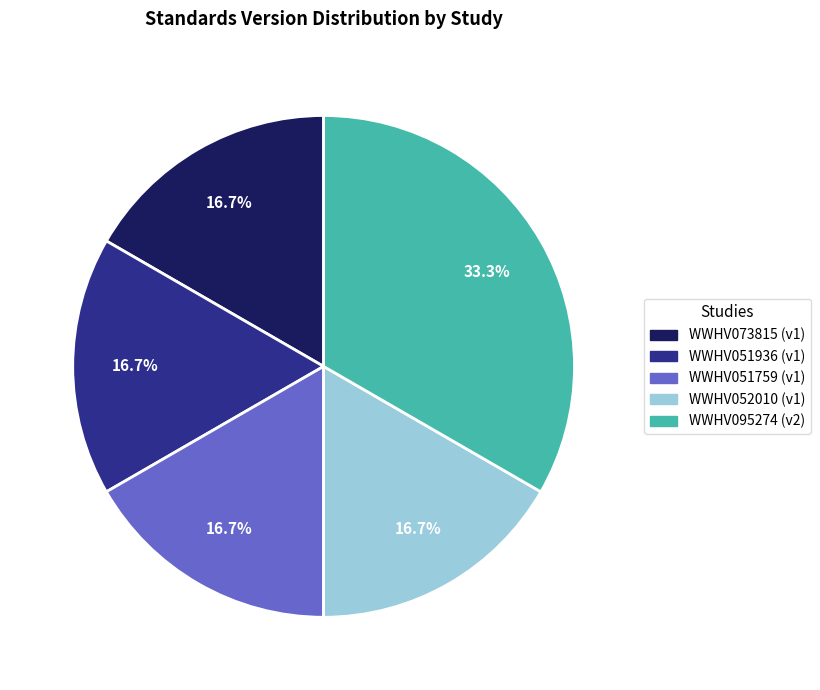

Is it true that WWHV052010 is 17% of the pie?

True